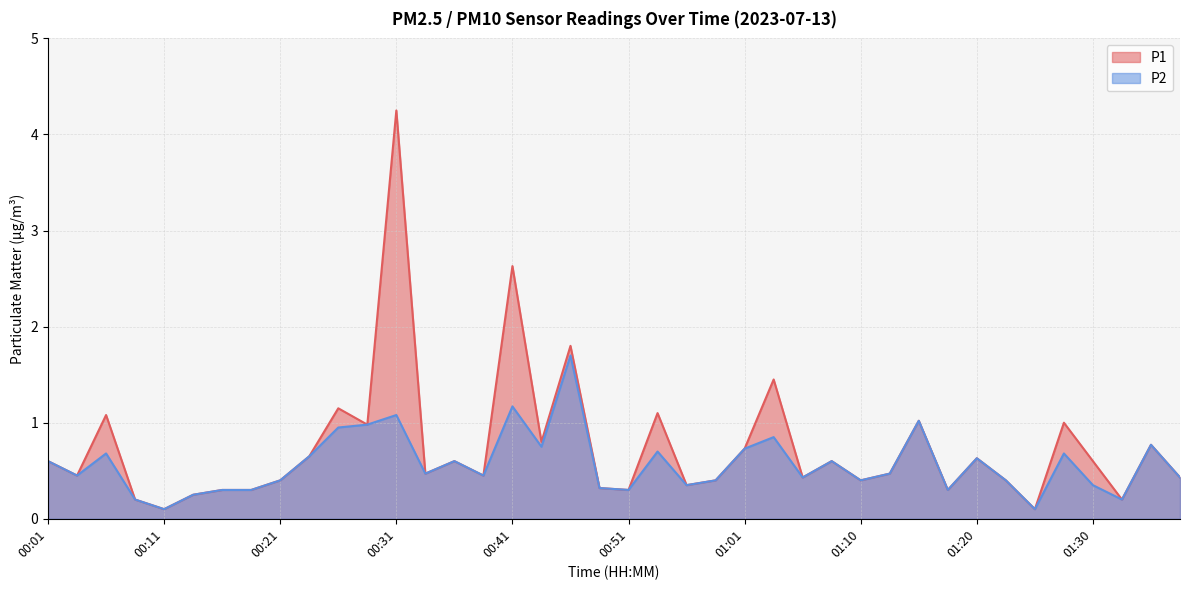

Which series has the largest range (max minus min)?

P1